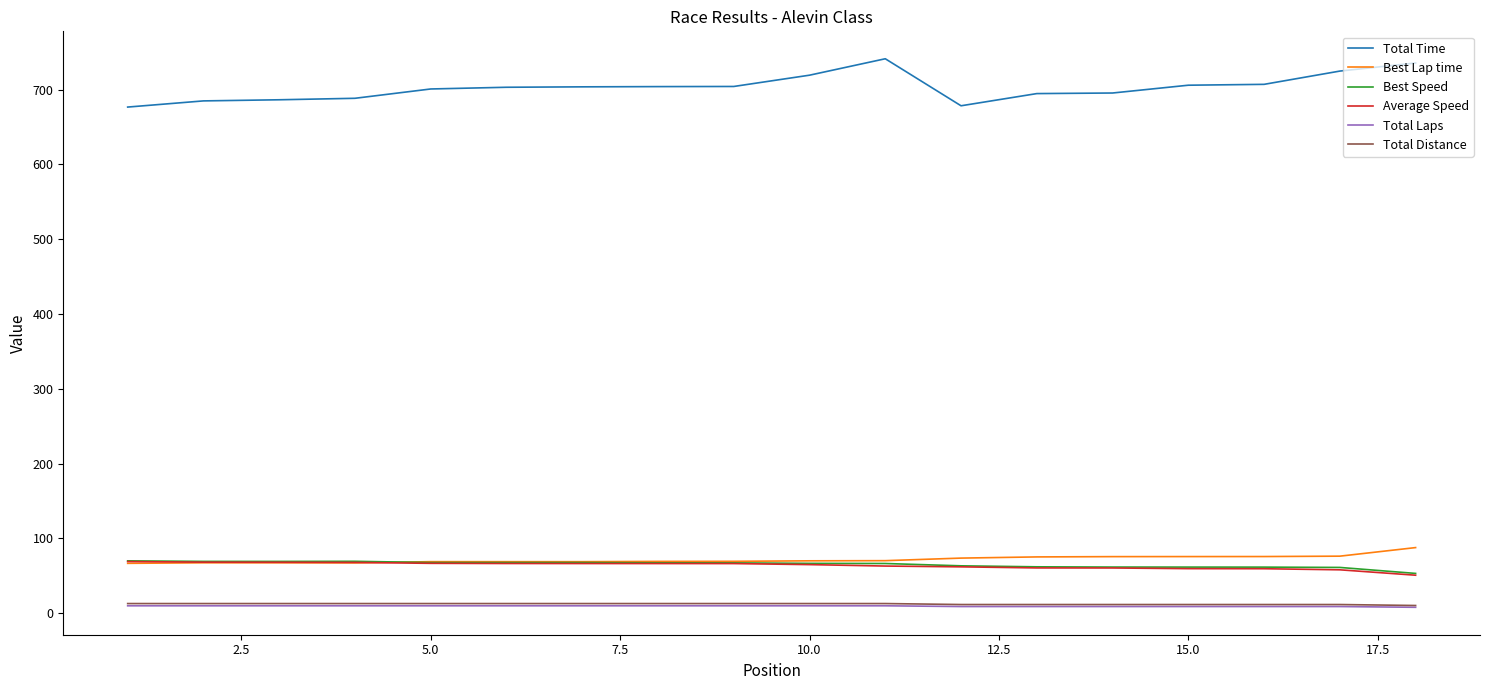

What is the greatest value displayed?

741.3